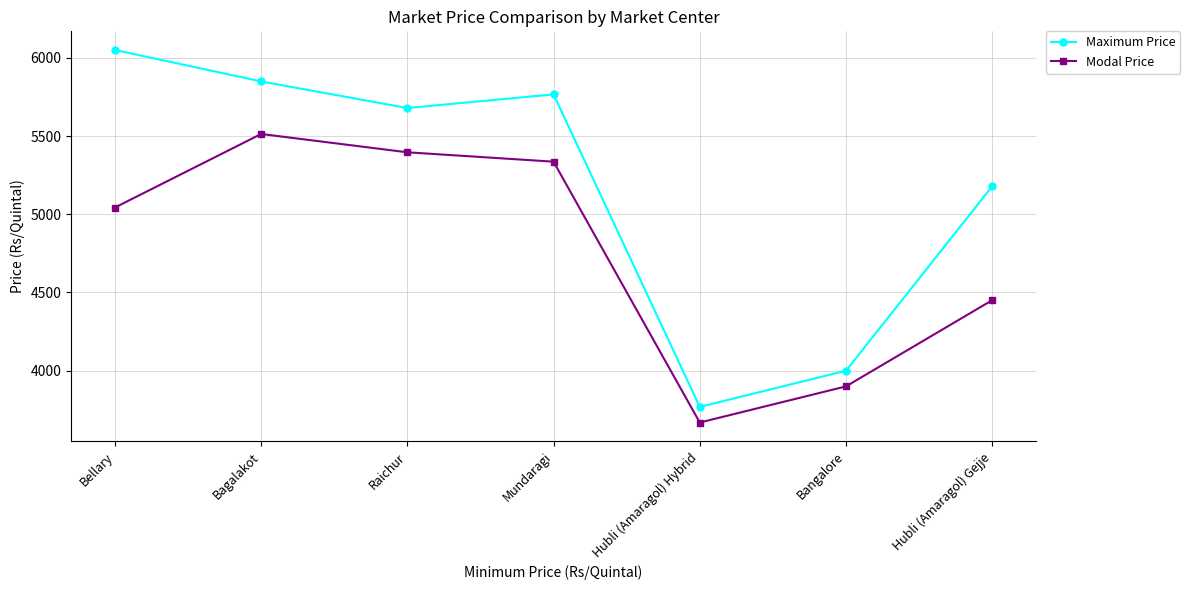

Reading right to left, extract all data points from this chart.

Maximum Price: 5179	4000	3769	5766	5679	5849	6050
Modal Price: 4451	3900	3669	5336	5396	5513	5043